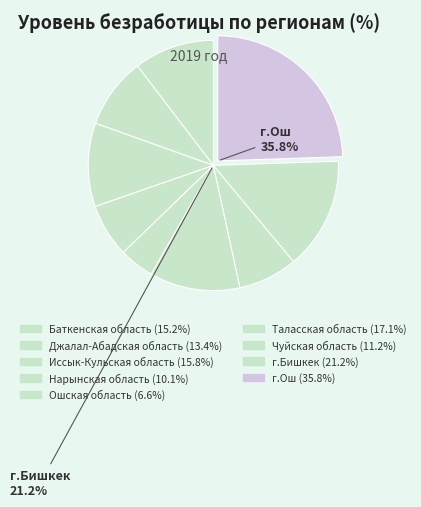

Between Ошская область and г.Бишкек, which is larger?

г.Бишкек